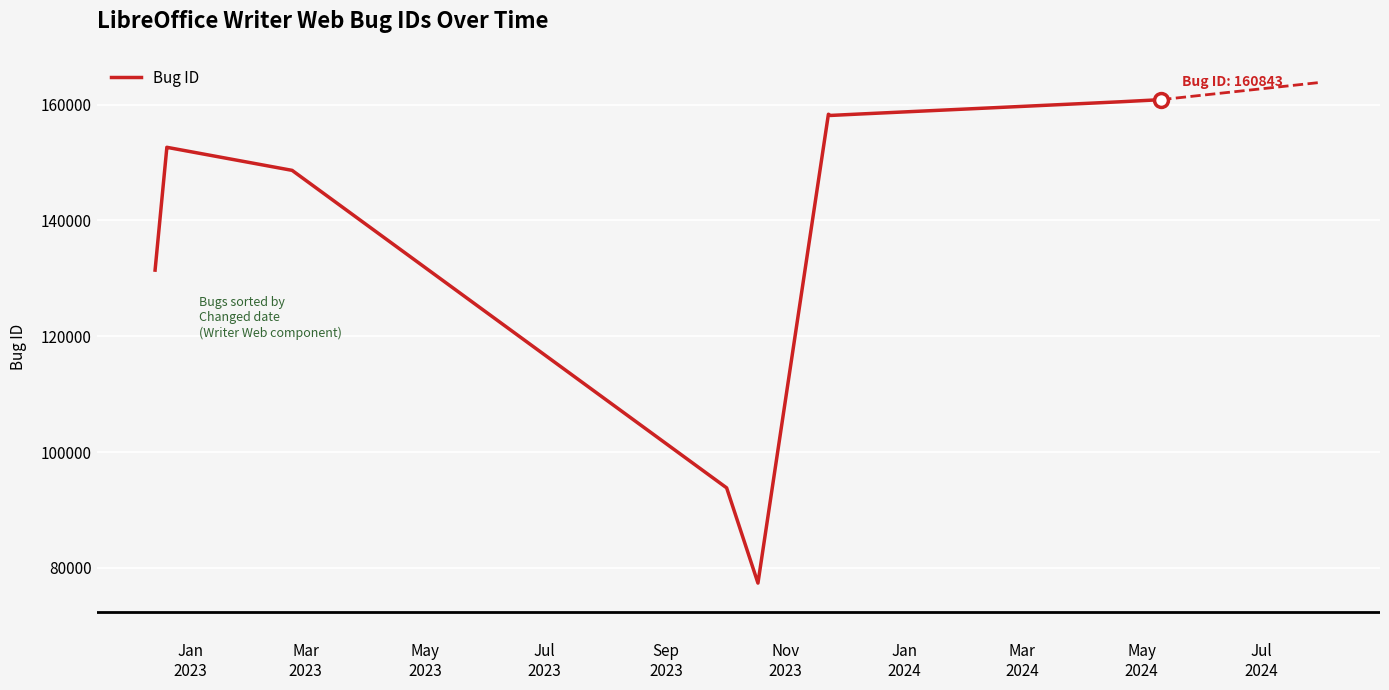

Where is the first local minimum?

Nov
2023